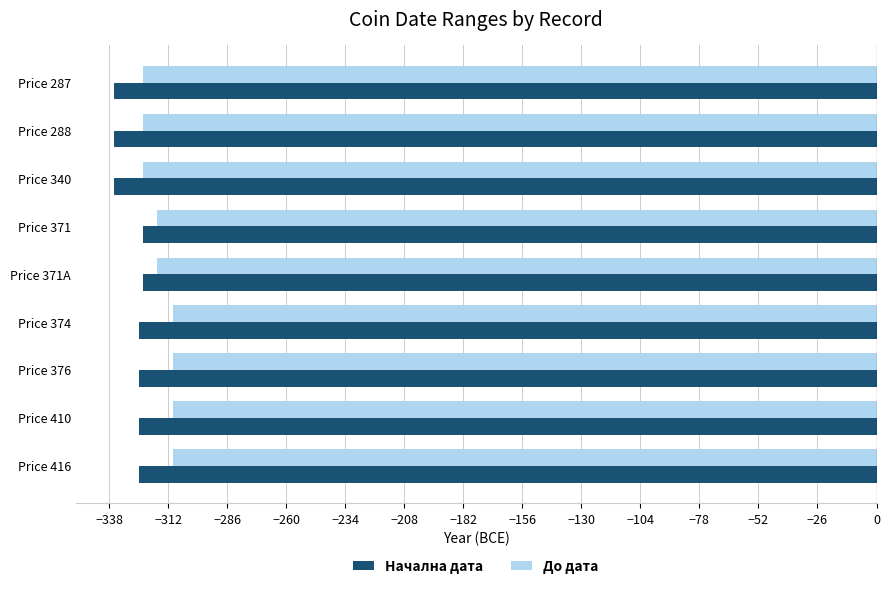

How many categories are shown in the chart?

9